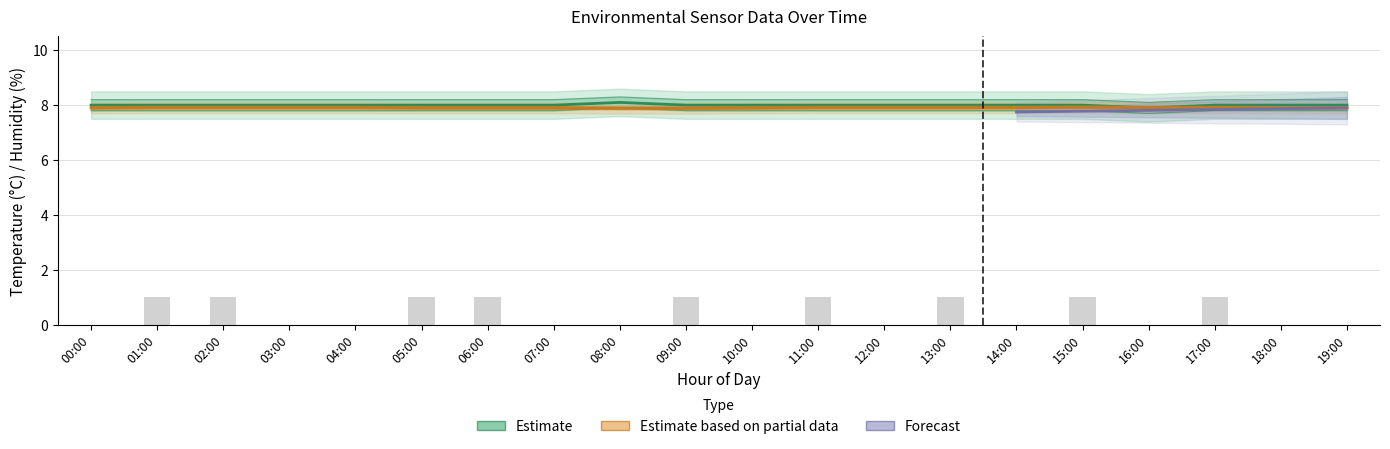

True or false: Temp_low has a value of 12.5 at 04:00.

False